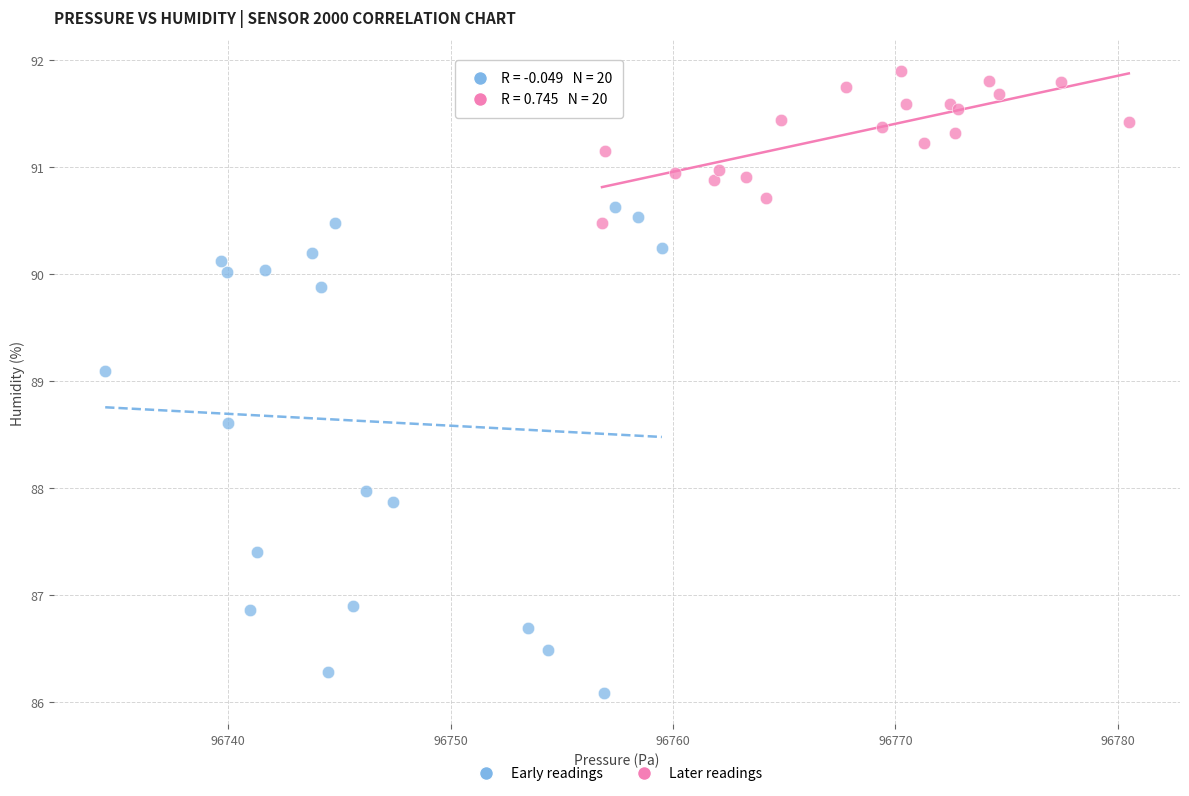

Which series contains the lowest Y value?

Early readings